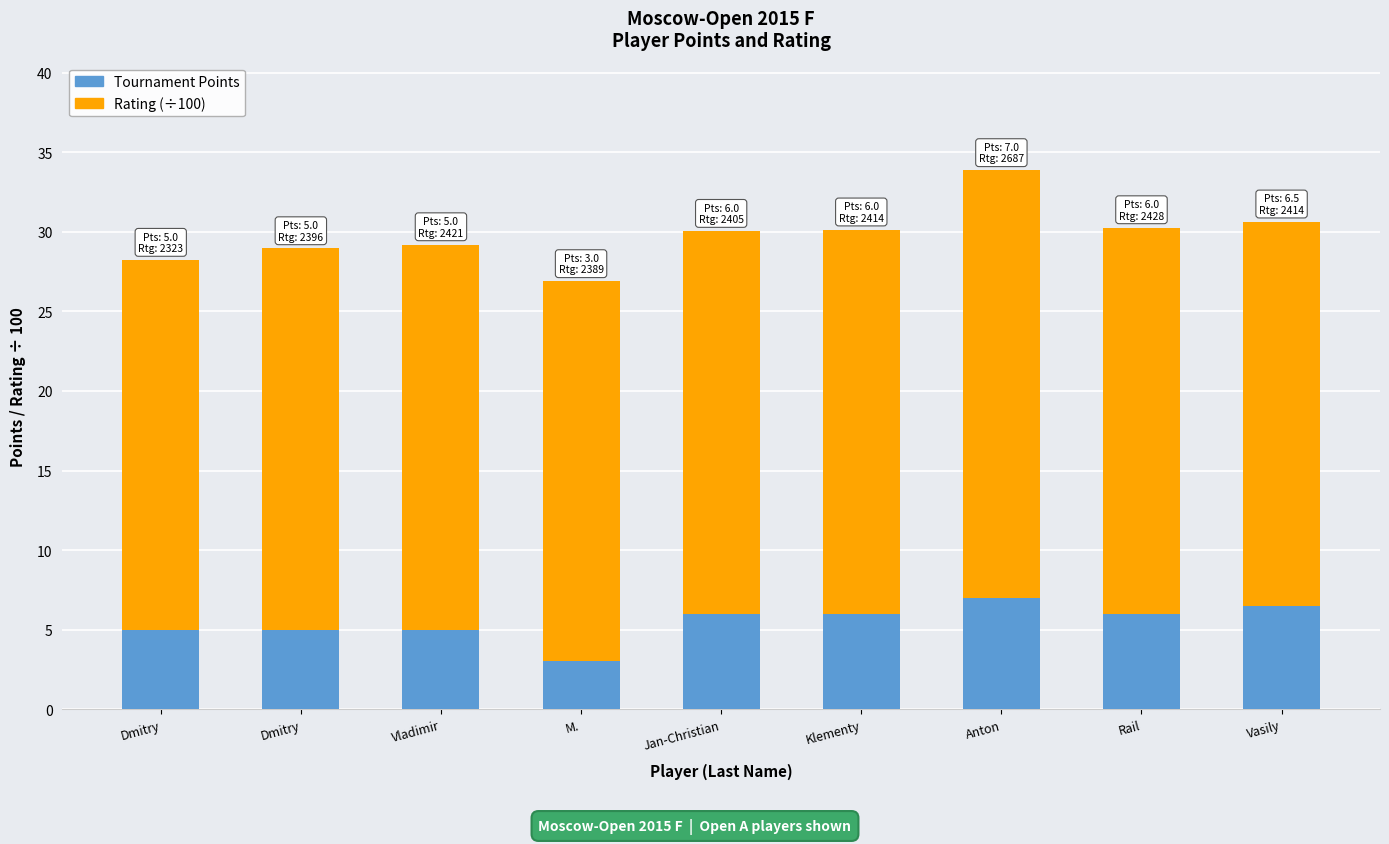

At which label does Rating (÷100) first exceed 24?

Vladimir